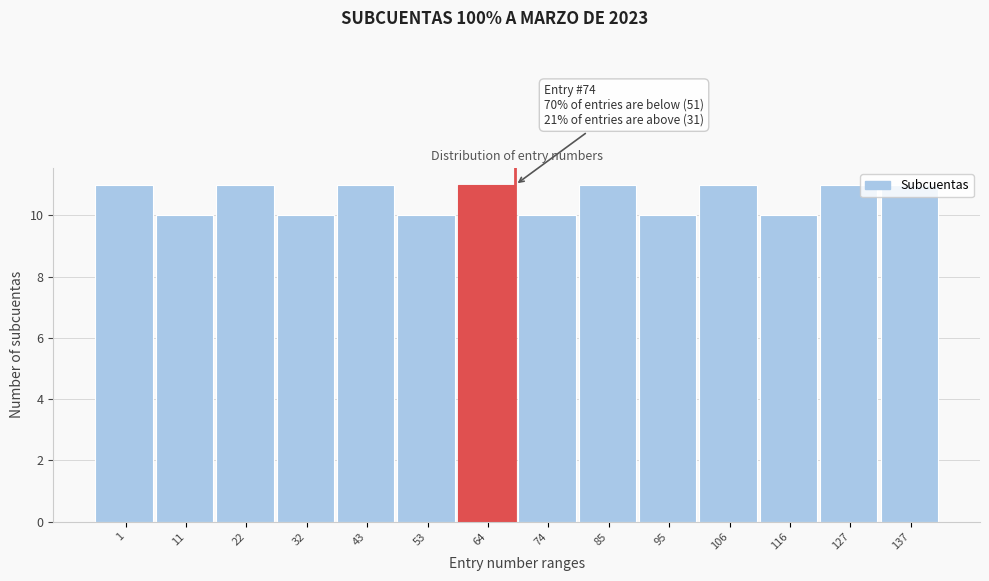

What is the value of the 3rd bar from the left?

11